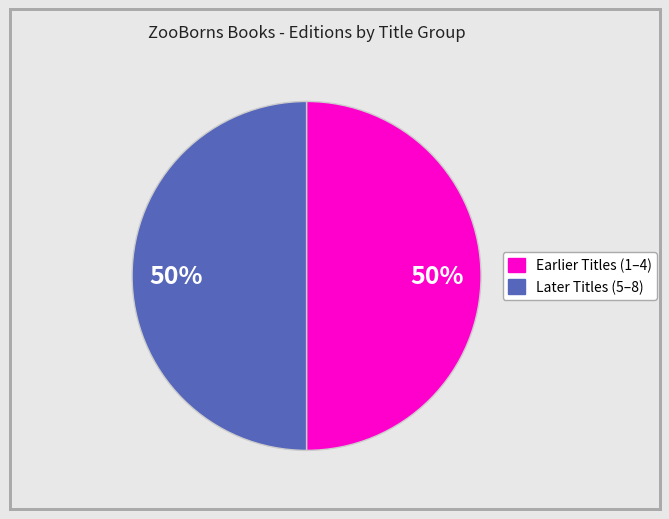

Count the number of slices in the pie.

2